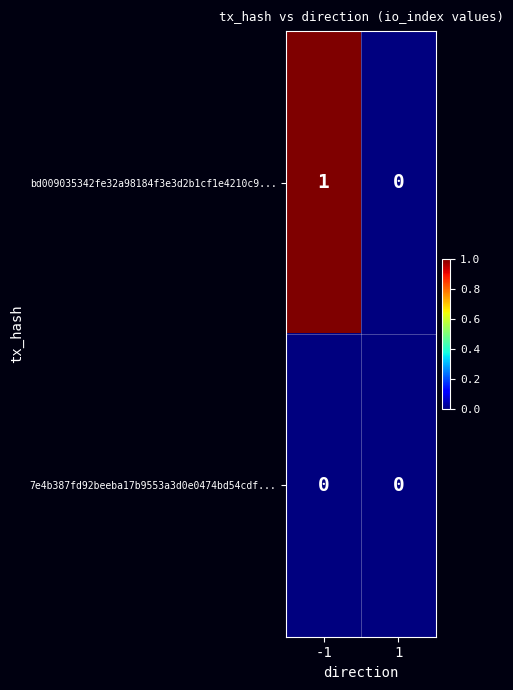

True or false: bd009035342fe32a98184f3e3d2b1cf1e4210c9... has a value of 1 at 1.

False